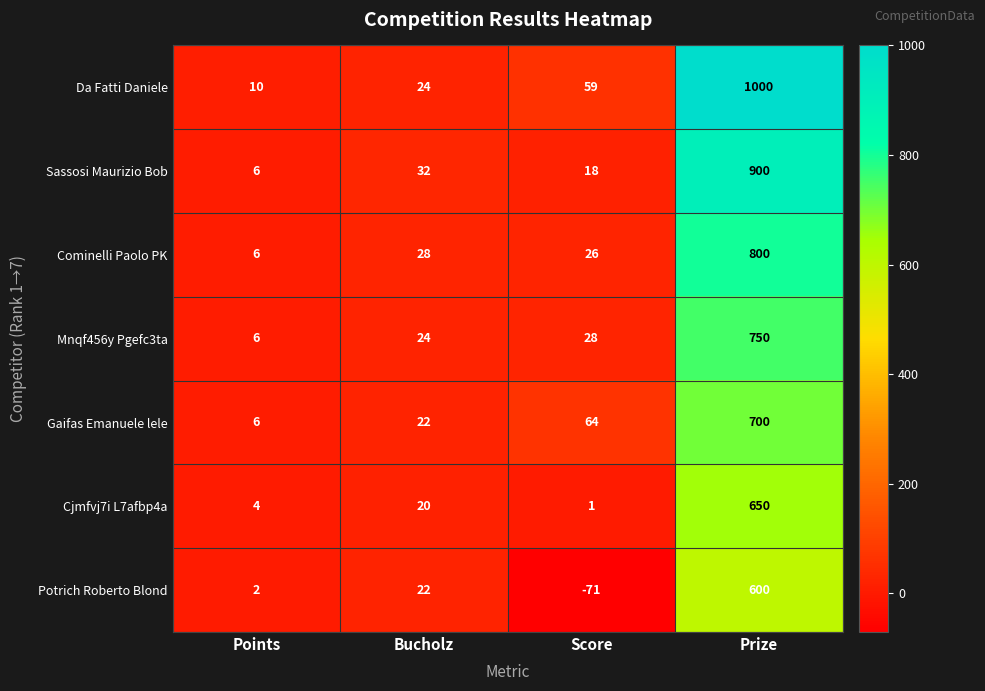

True or false: Sassosi Maurizio Bob has a value of 18 at Score.

True